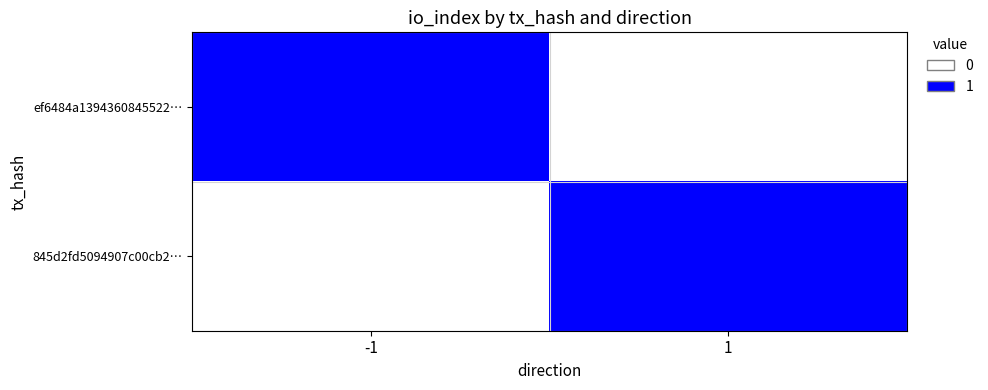

Reading left to right, transcribe all the data shown in this chart.

ef6484a1394360845522…: -1=1	1=0
845d2fd5094907c00cb2…: -1=0	1=1